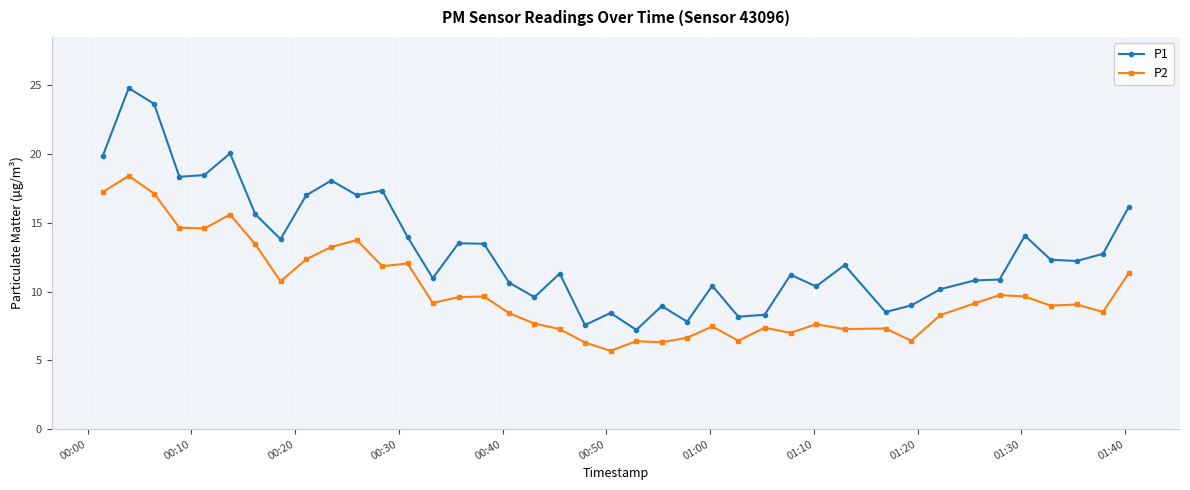

What is the value of the P2 point at the 29th from the left?

7.6